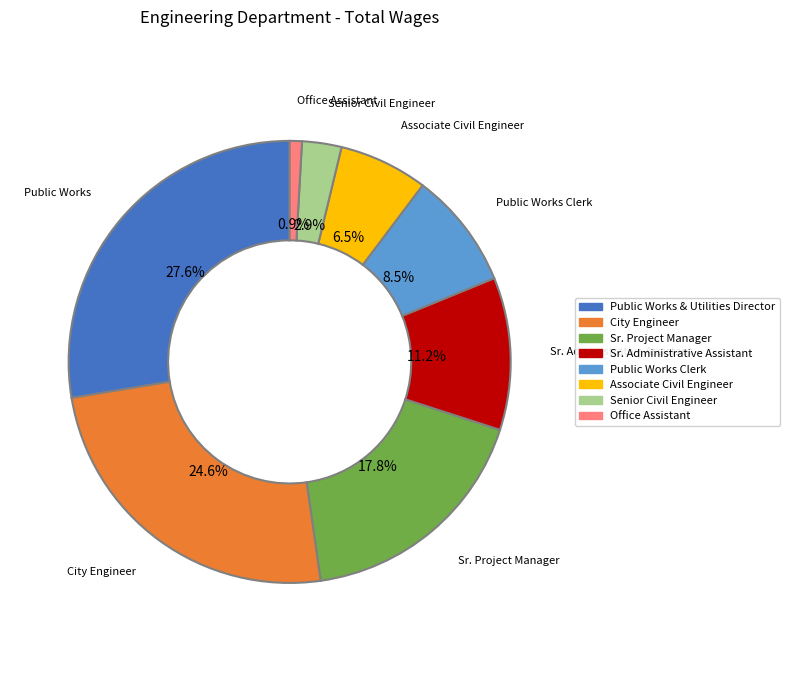

To the nearest percent, what portion does Office Assistant represent?

1%